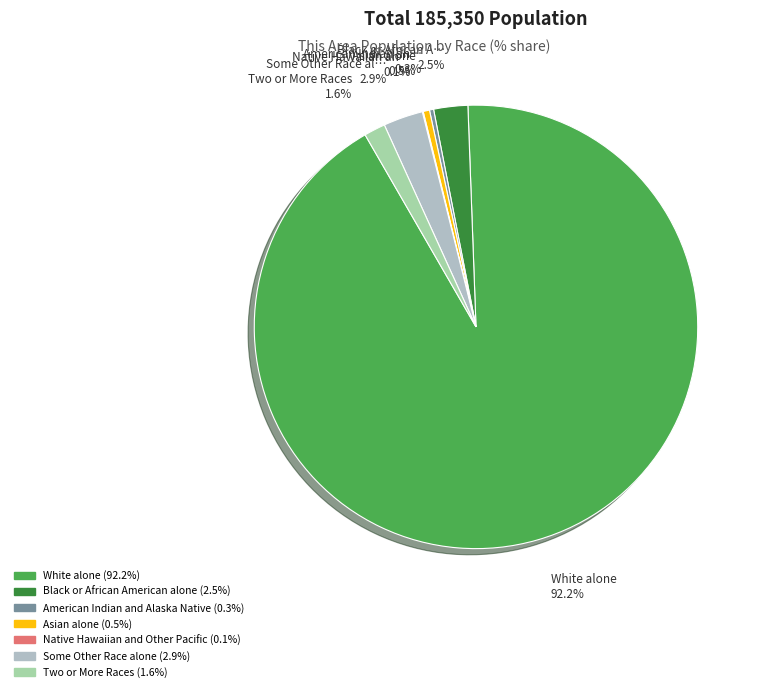

Count the number of slices in the pie.

7